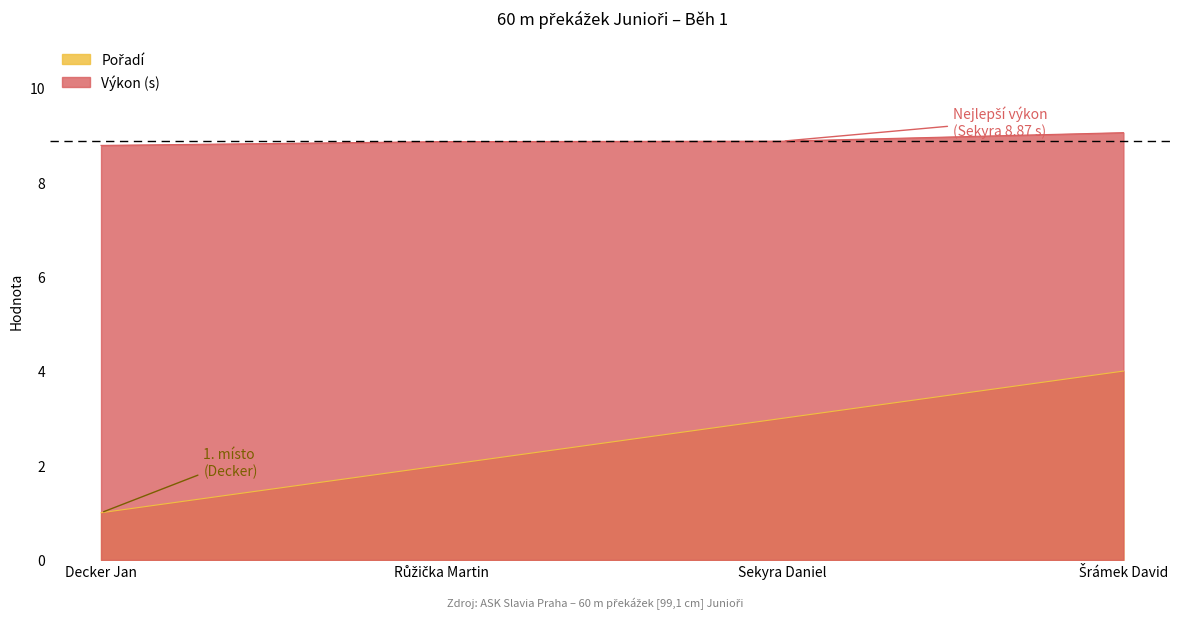

What is the average value of the Výkon series?

8.9